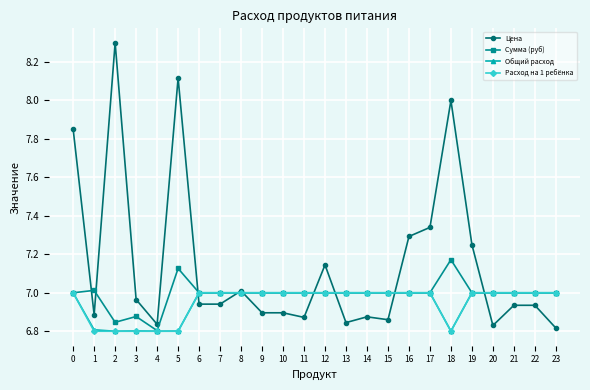

Is this an area chart (filled region under the line)?

No